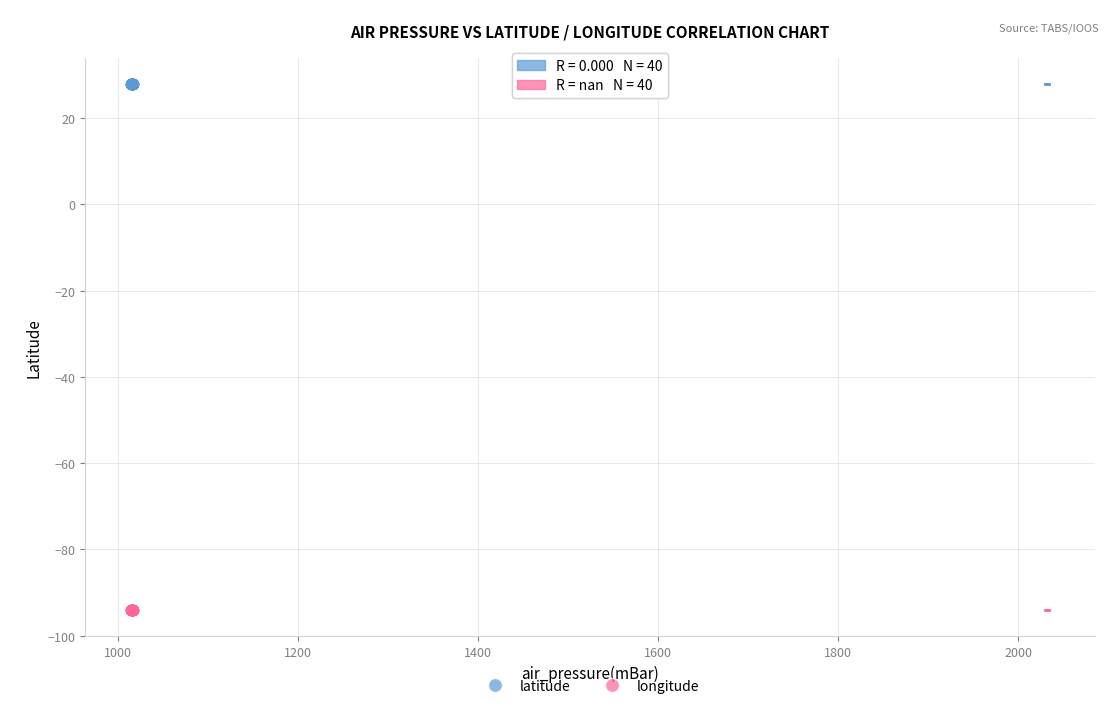

Which series contains the highest Y value?

latitude